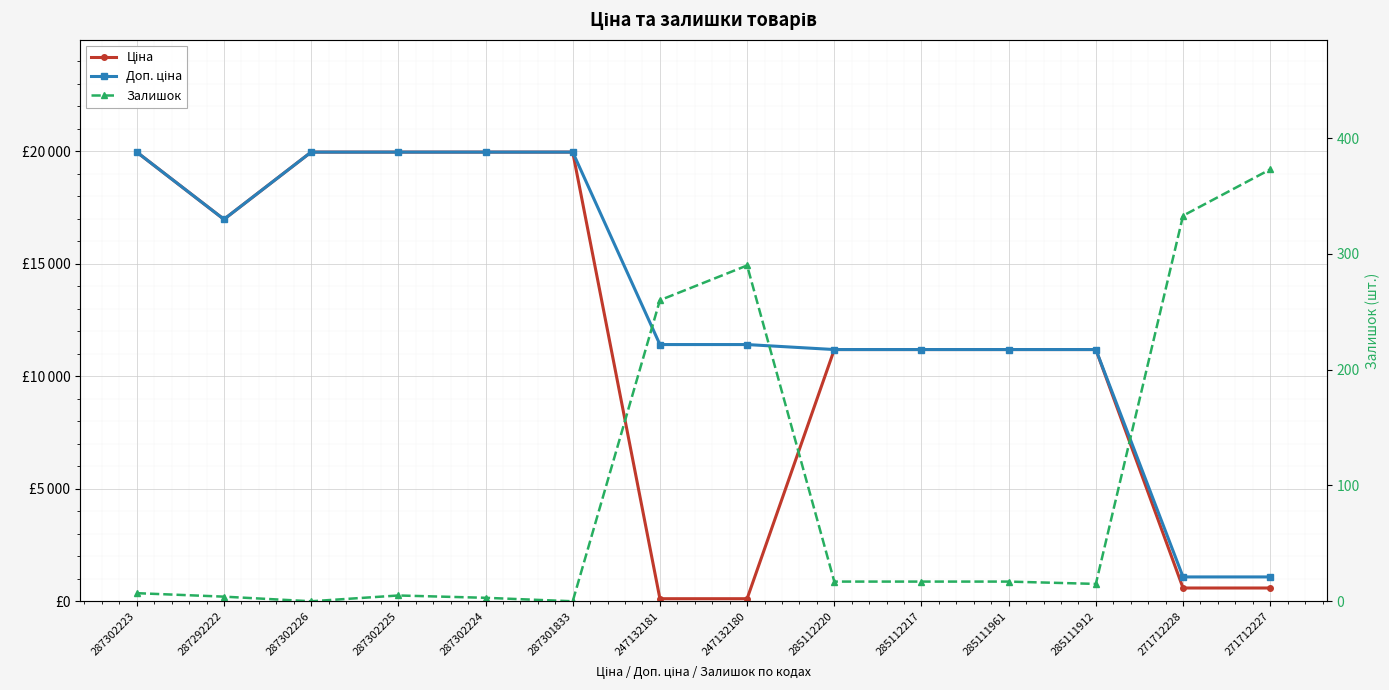

How many data points does each series have?

14